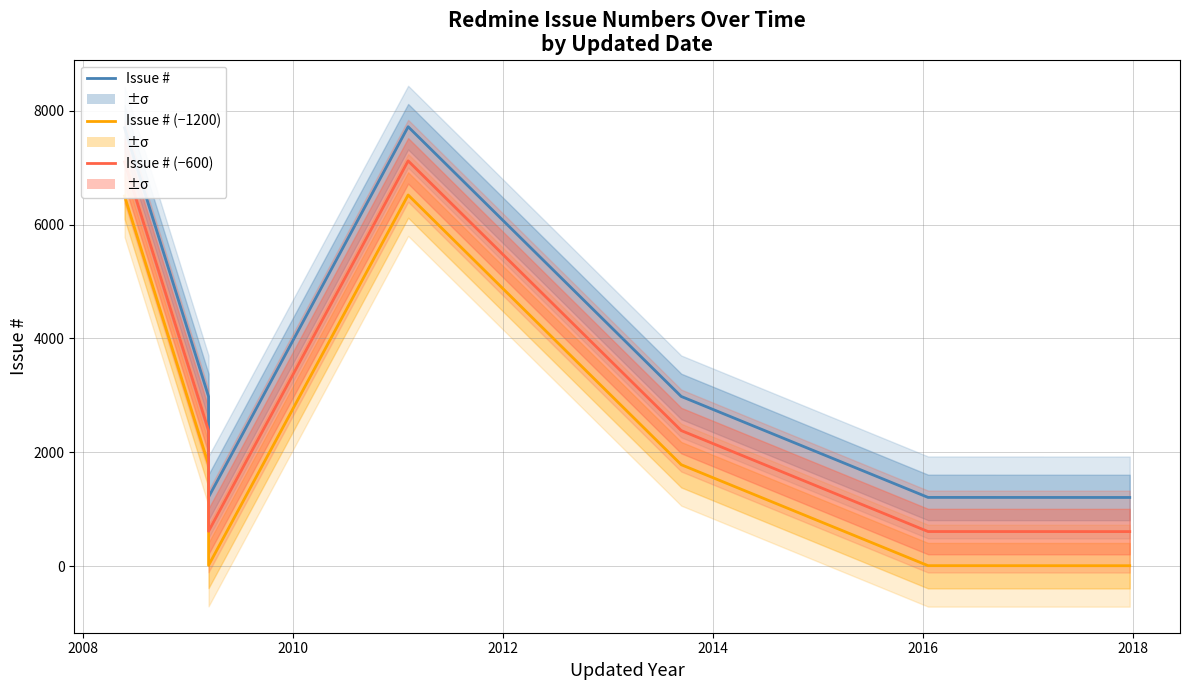

Reading right to left, transcribe all the data shown in this chart.

Issue #: 1205	1206	2981	7723	1211	2980	7705
Issue # (offset): 5	6	1781	6523	11	1780	6505
Issue # (red offset): 605	606	2381	7123	611	2380	7105